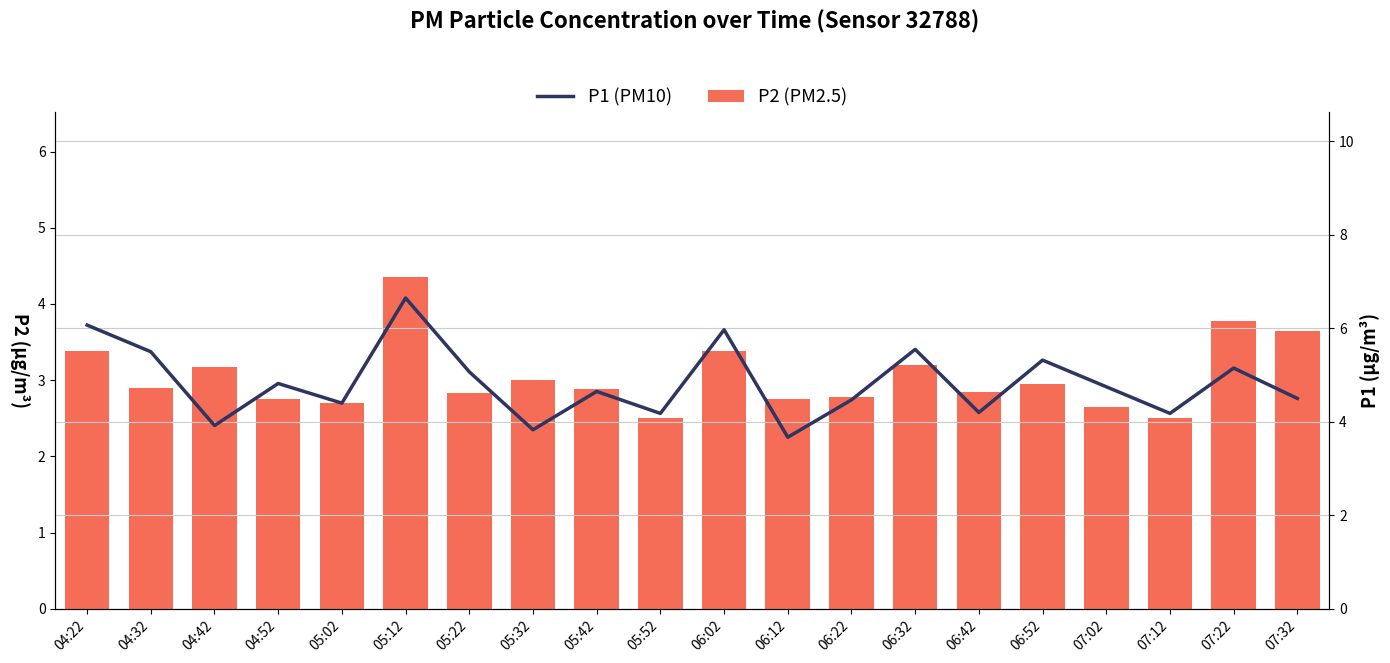

List the series in order of their peak value, lowest first.

P2, P1